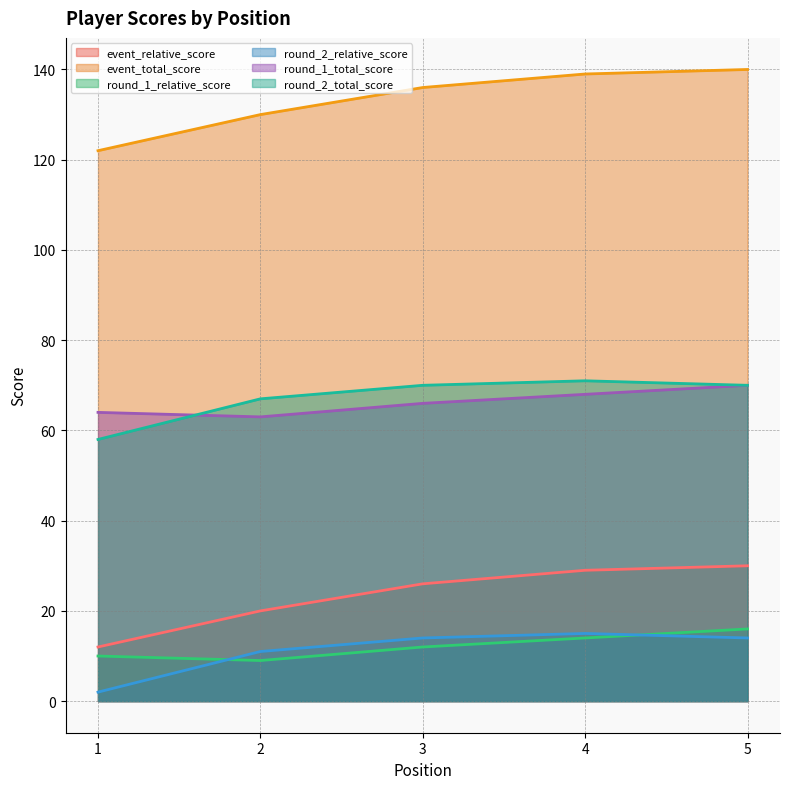

Where does the round_1_total_score series first go above 66?

4